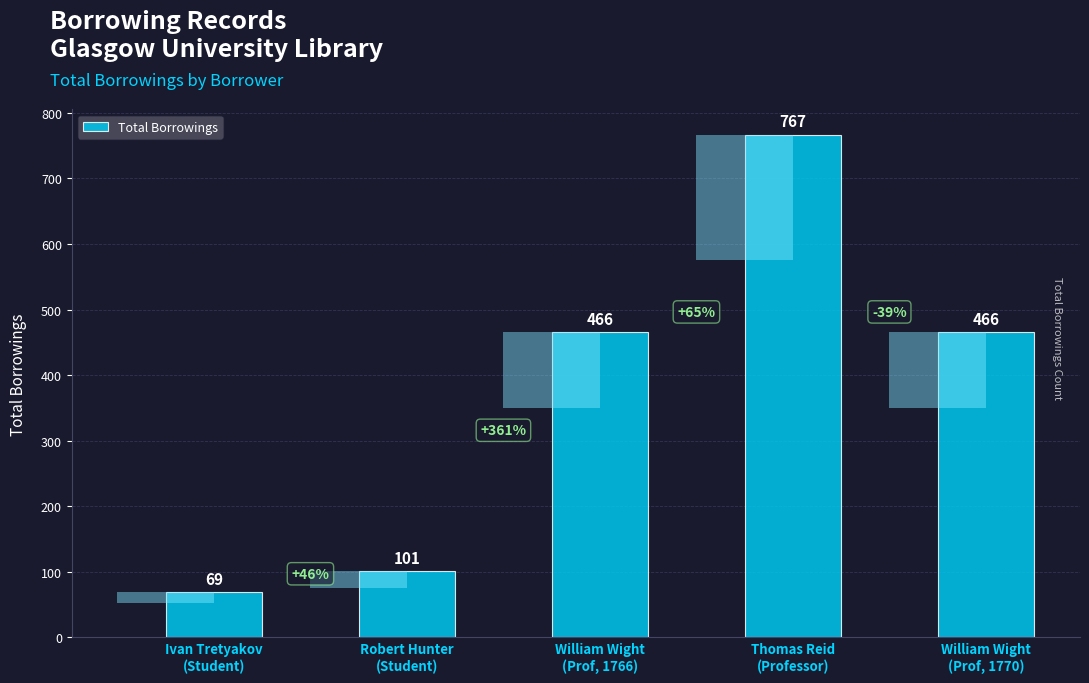

What is the change in value from Robert Hunter
(Student) to William Wight
(Prof, 1770)?

+365